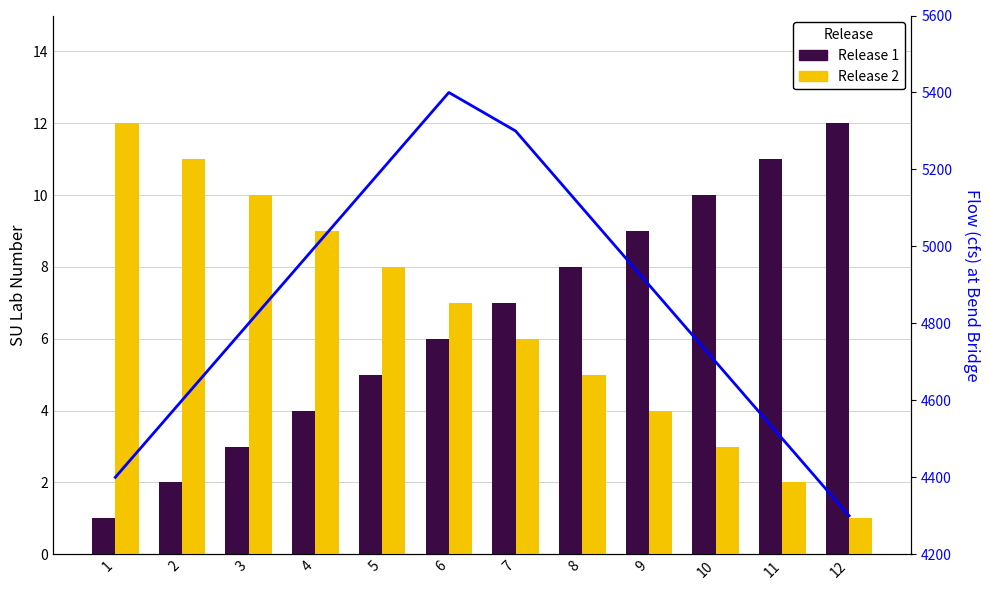

Which category has the lowest value in the Flow series?

12